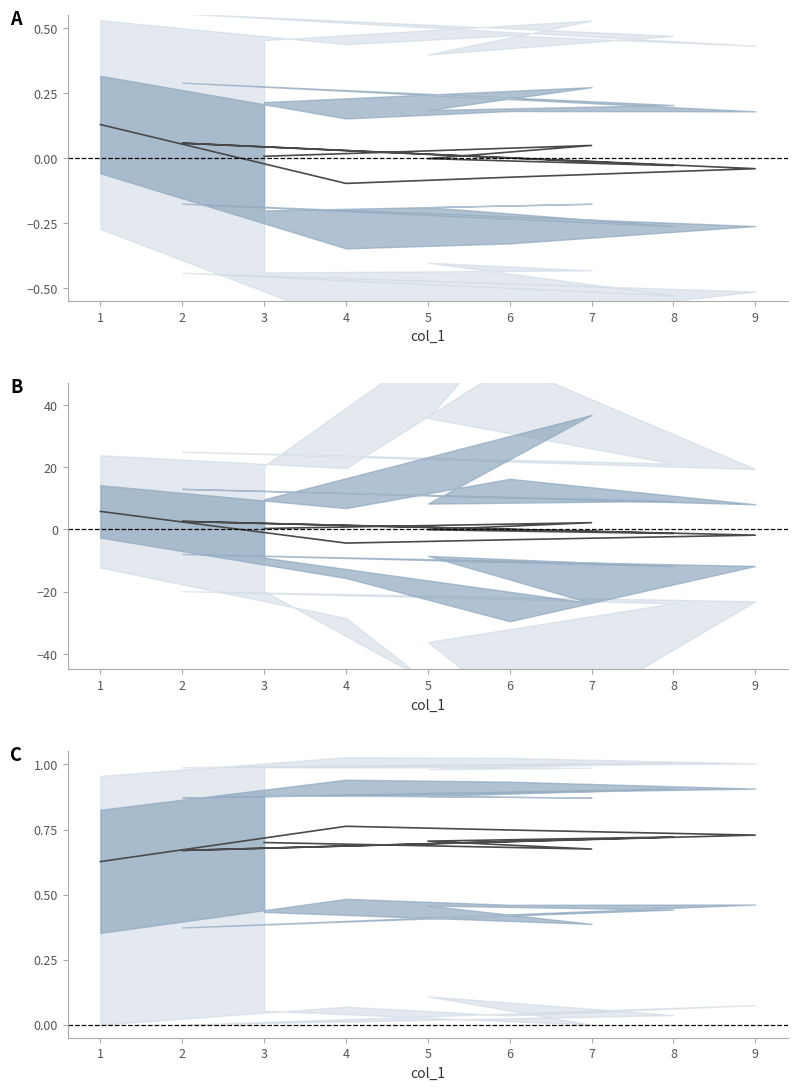

Rank the categories by value from lowest to highest.

1, 2, 7, 3, 5, 8, 9, 6, 4